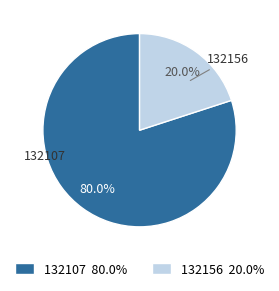

Is it true that 132107 is 80% of the pie?

True